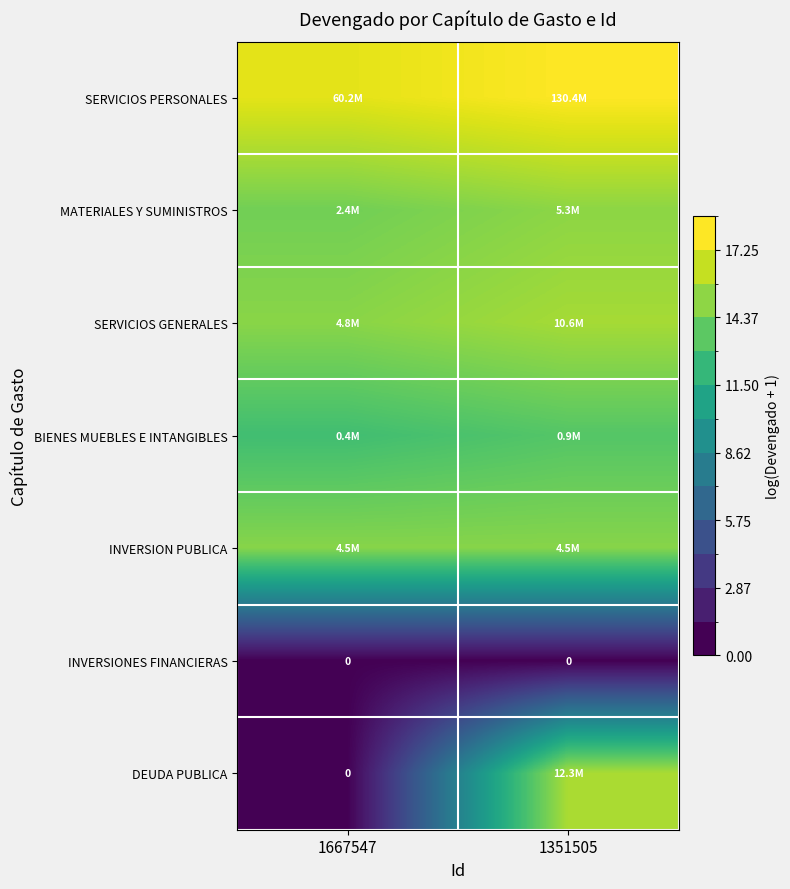

What is the difference between the highest and lowest values at 1667547?

17.9